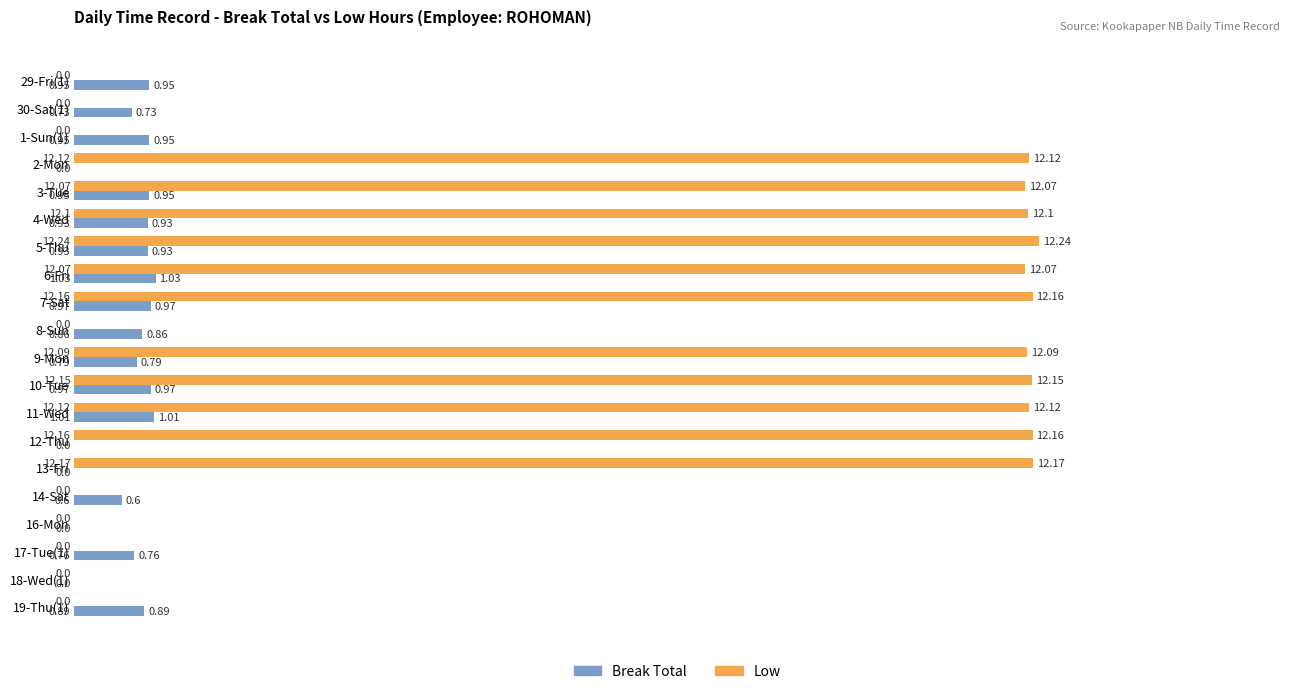

At which category is the sum across all series the highest?

5-Thu